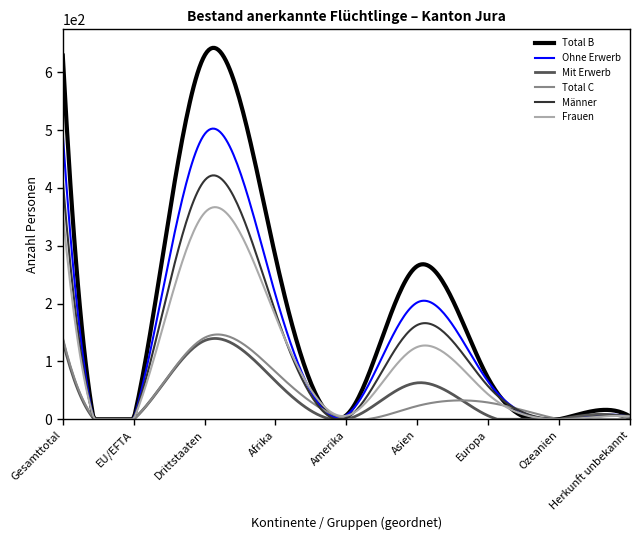

What is the difference between the maximum and minimum values in the Total C series?

146.6